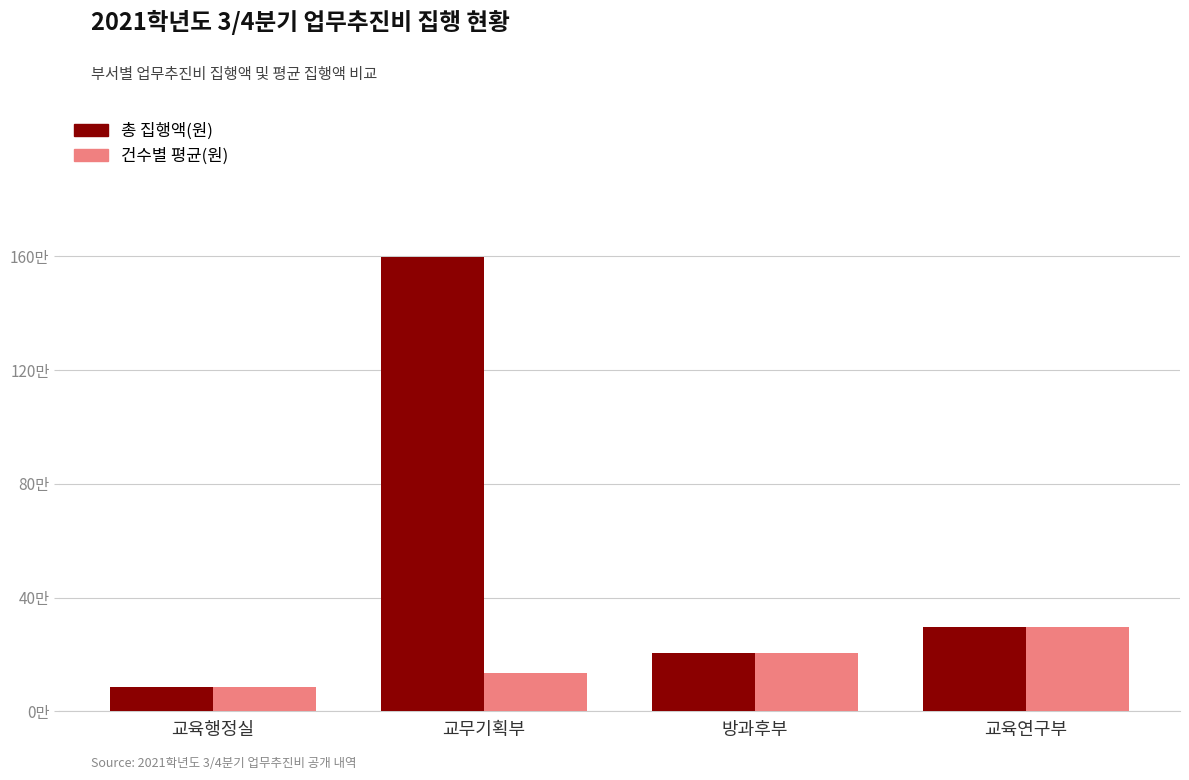

Reading right to left, extract all data points from this chart.

총 집행액(원): 297600	204000	1596940	84000
건수별 평균(원): 297600	204000	133078	84000